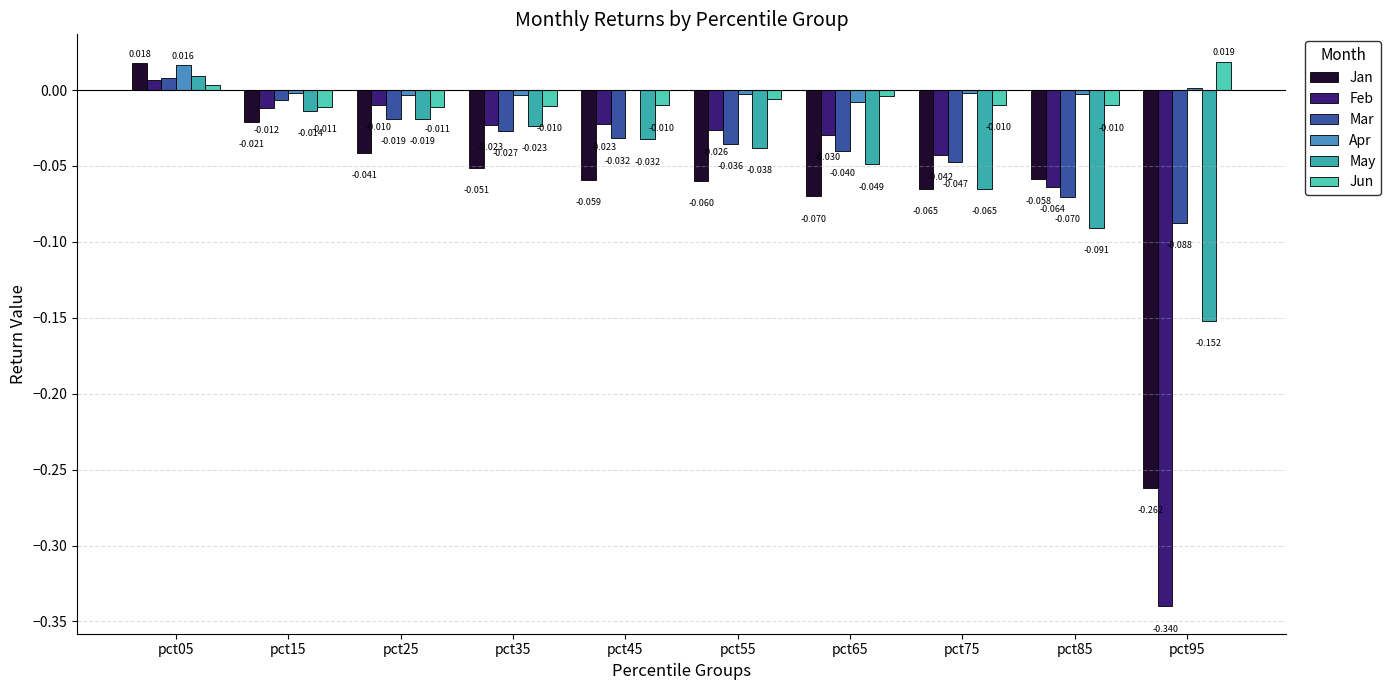

How many groups of bars are there?

10